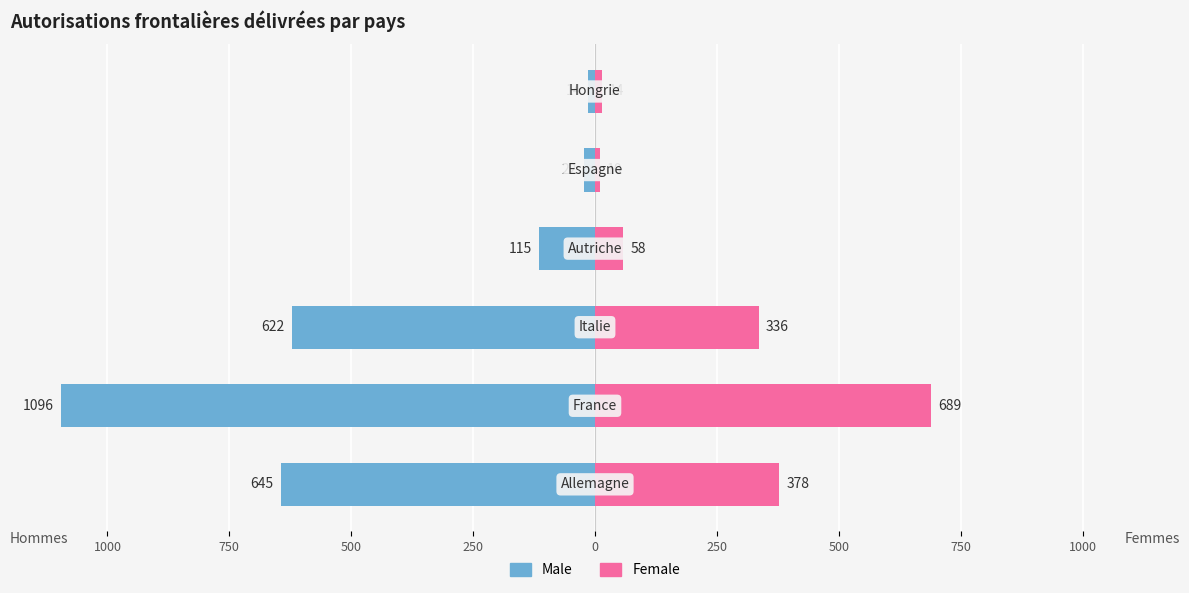

At 500, list the series in order from largest to smallest.

Female, Male